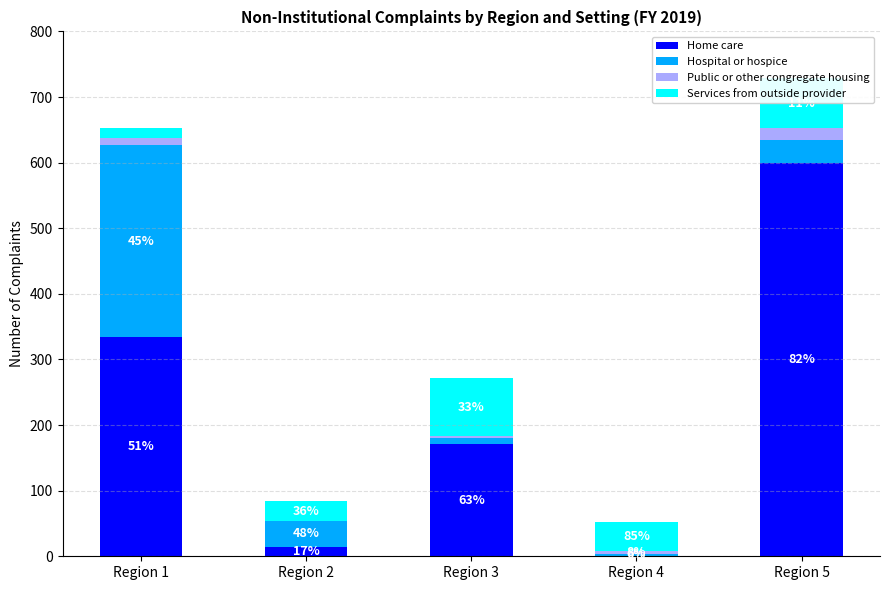

List the series in order of their peak value, highest first.

Home care, Hospital or hospice, Services from outside provider, Public or other congregate housing